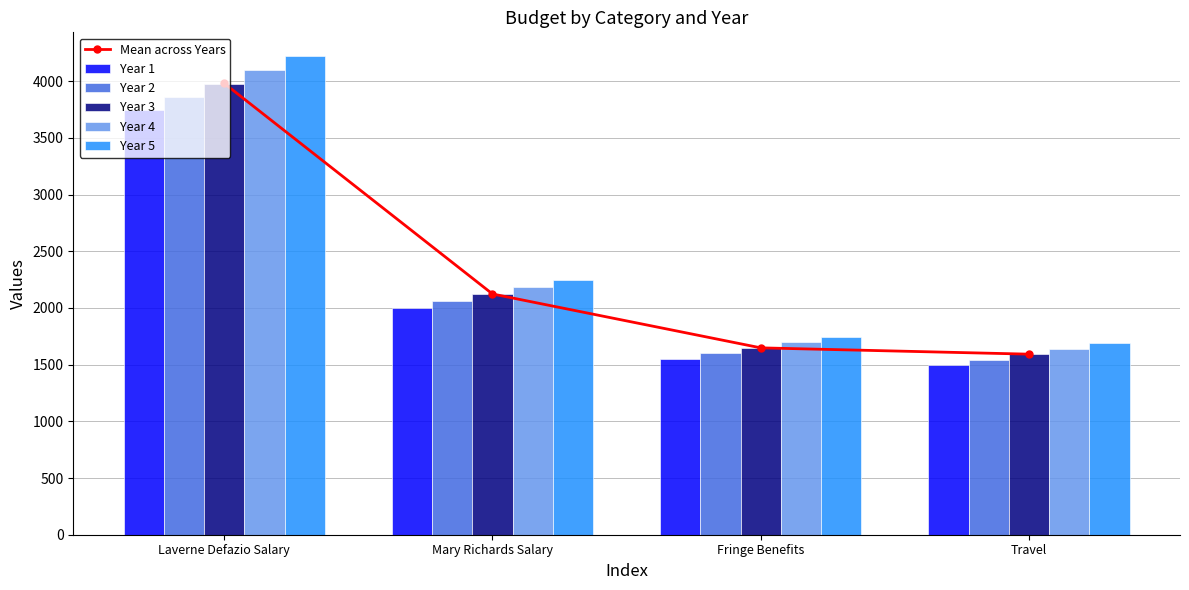

At how many categories does at least one series exceed 2649?

1